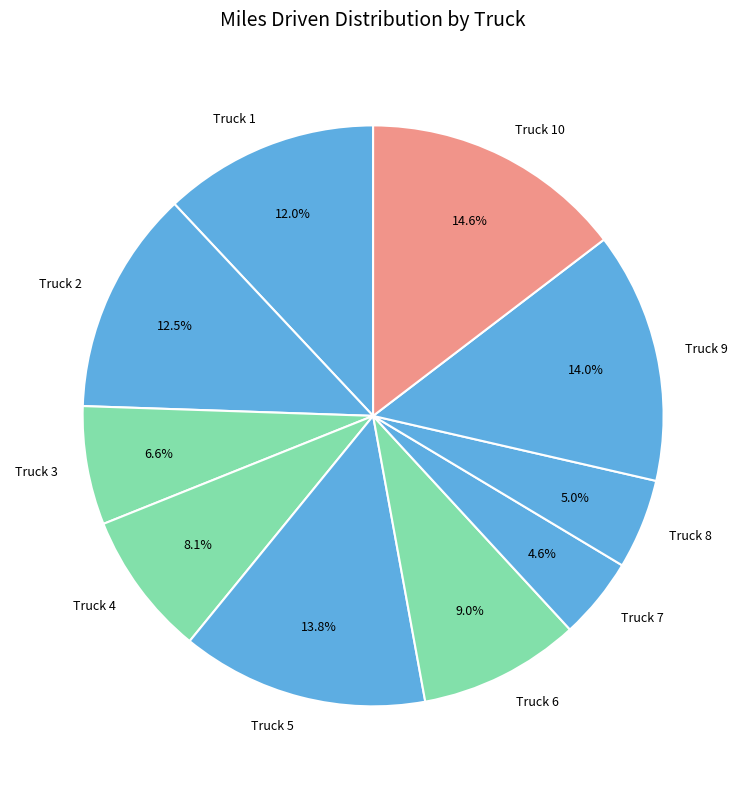

Does Truck 7 account for over 50% of the chart?

No